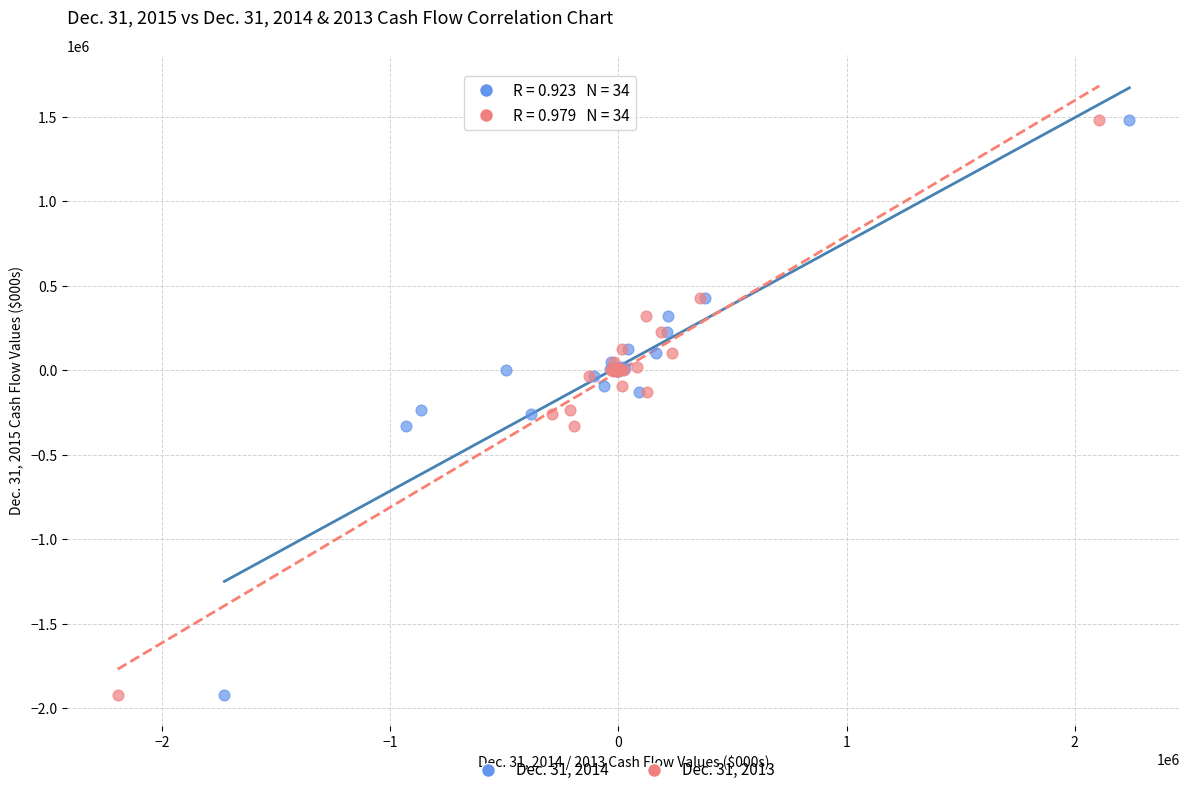

What are all the series names shown in the legend?

Dec. 31, 2014, Dec. 31, 2013